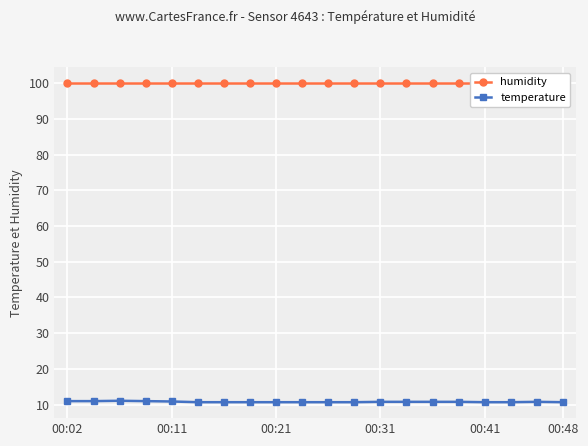

What is the minimum value for temperature?

10.7